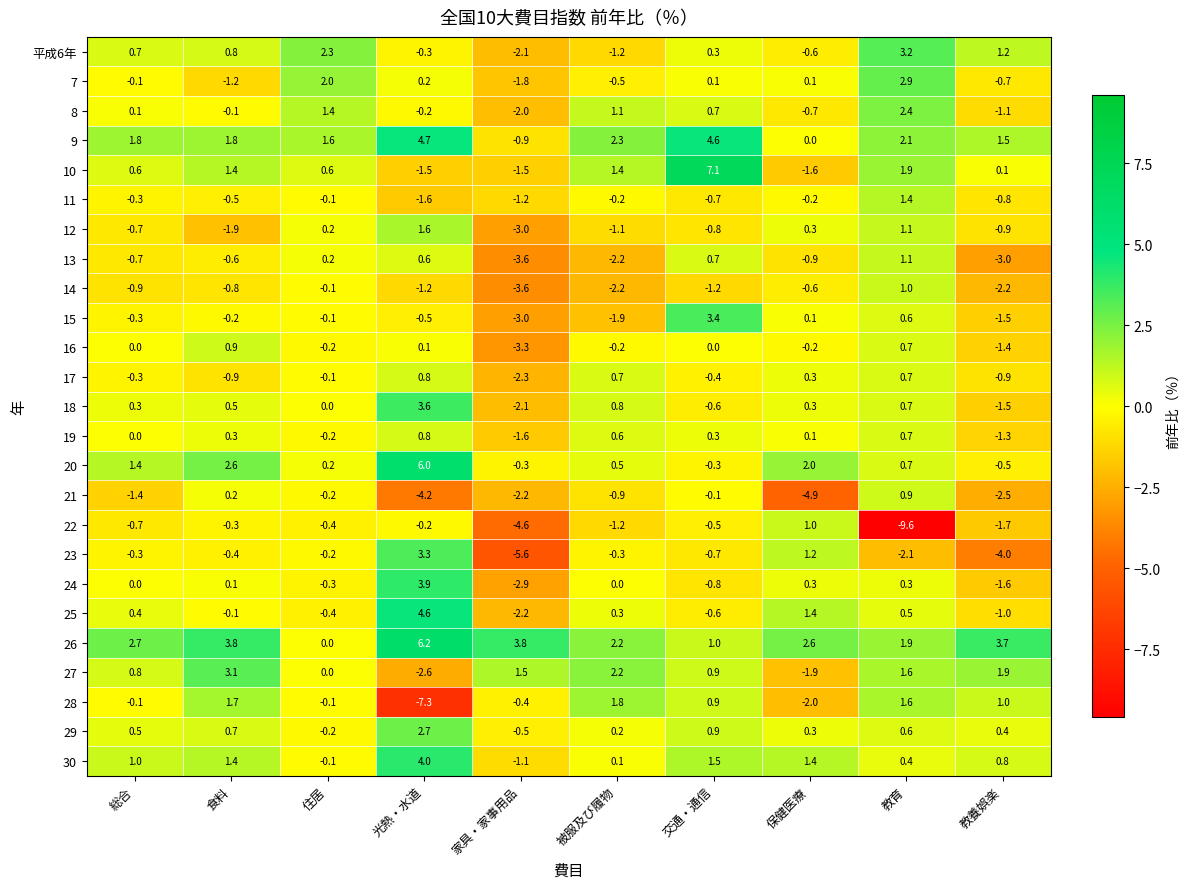

Which series has the largest range (max minus min)?

22